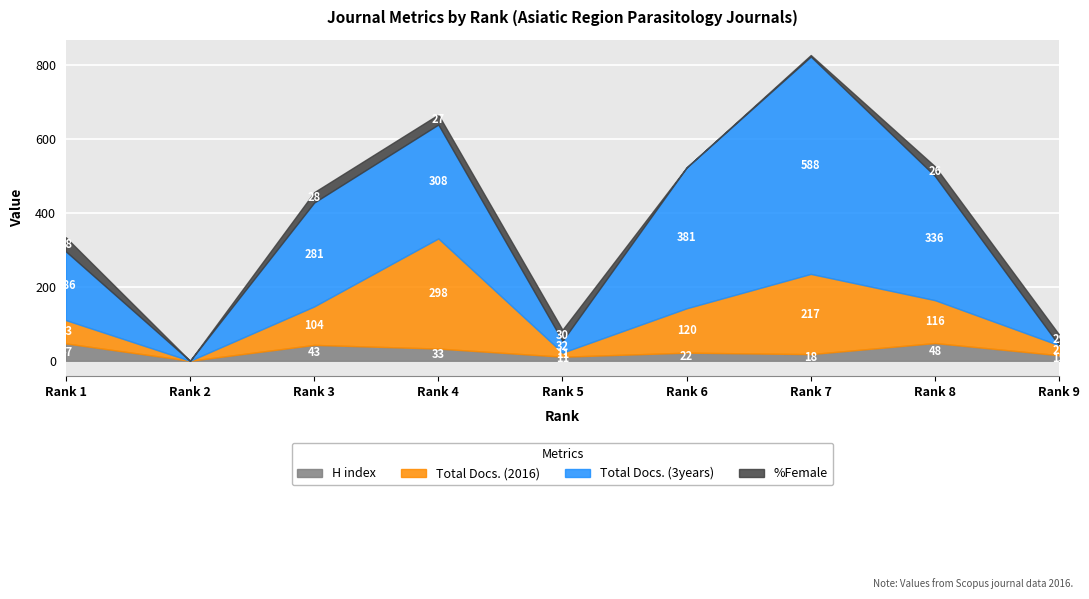

The value of %Female at Rank 4 is 44. True or false?

False